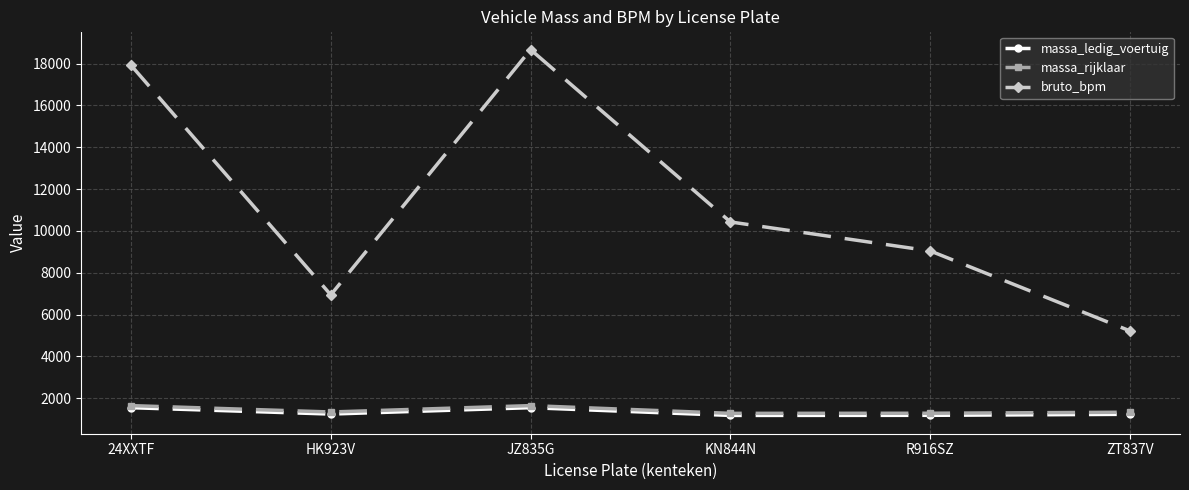

What is the label of the 4th point from the right?

JZ835G